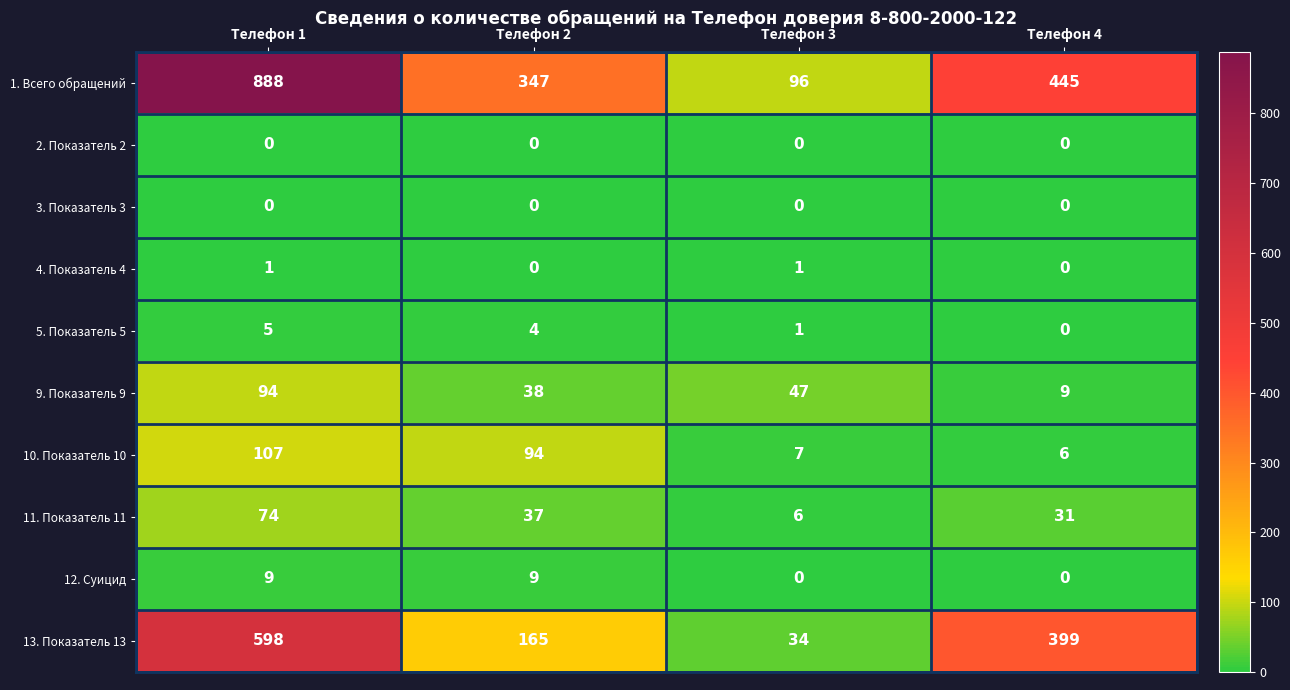

Where is 13. Показатель 13 nearest to the value 316?

Телефон 4